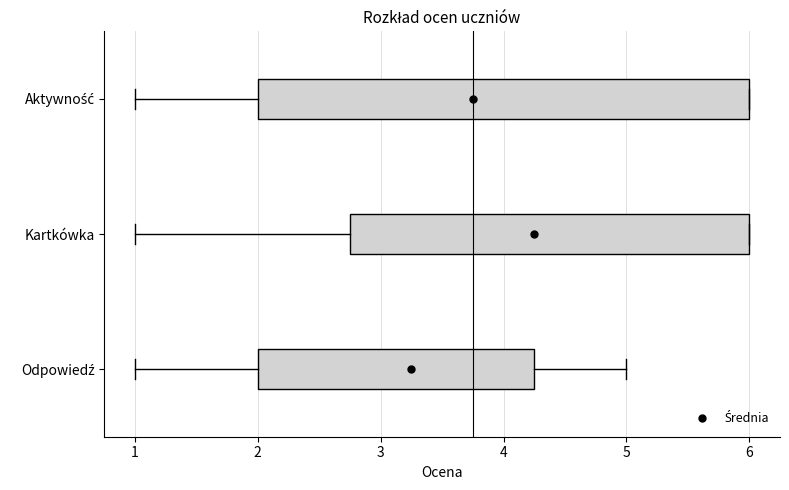

Reading bottom to top, read every box against the x-axis: the position of its median line, the range the box covers, and the ends of its whiskers. The values are not printed on the chart, so give them approximately, as read against the axis.

Odpowiedź: median 3.5, box 2.0 to 4.3, whiskers 1.0 to 5.0
Kartkówka: median 5.0, box 2.8 to 6.0, whiskers 1.0 to 6.0
Aktywność: median 4.0, box 2.0 to 6.0, whiskers 1.0 to 6.0